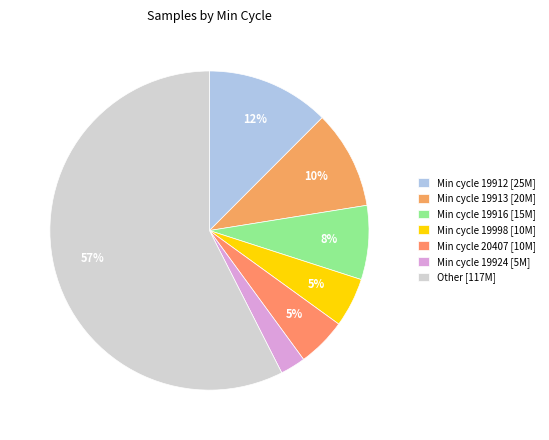

Count the number of slices in the pie.

7